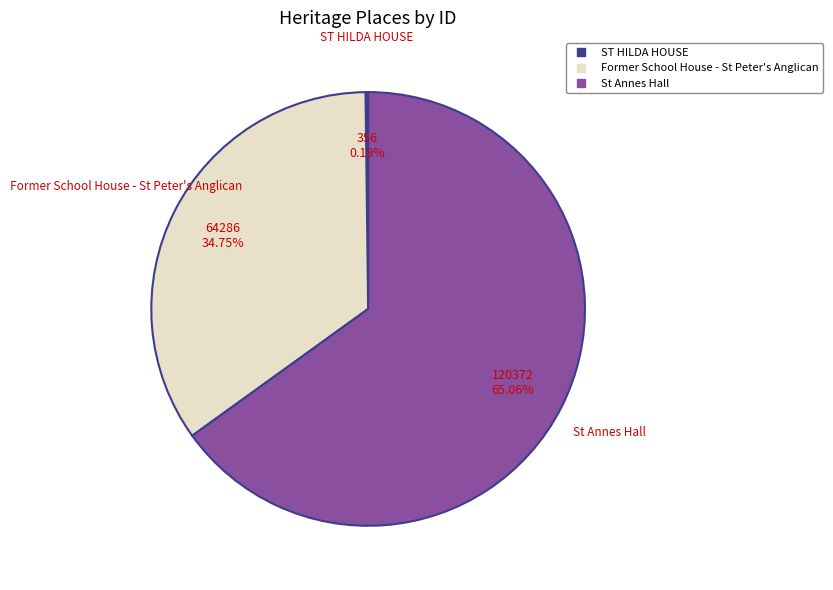

True or false: St Annes Hall accounts for 65% of the total.

True